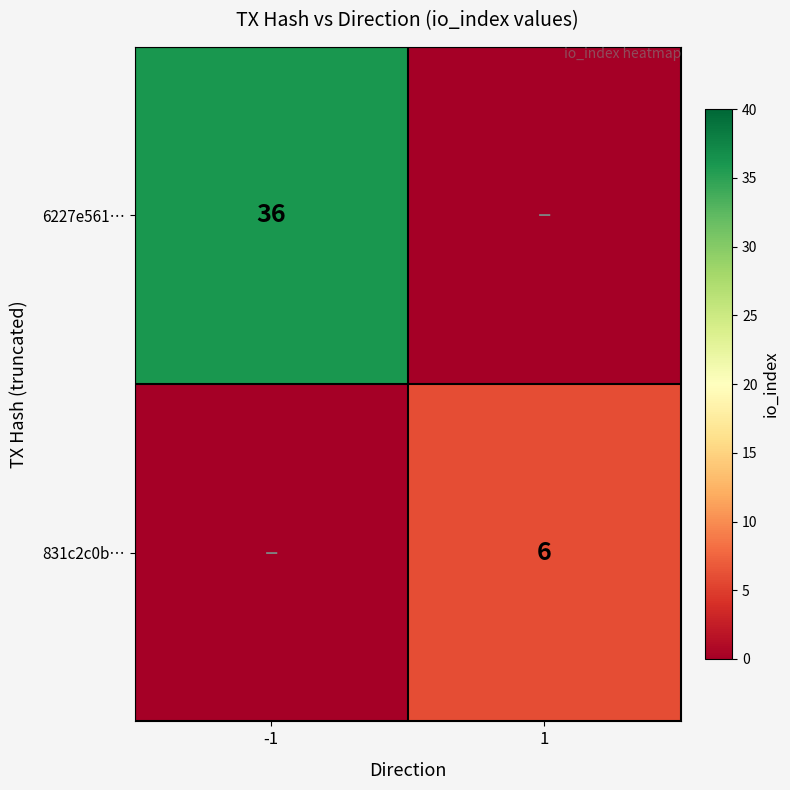

At which category is the sum across all series the highest?

-1